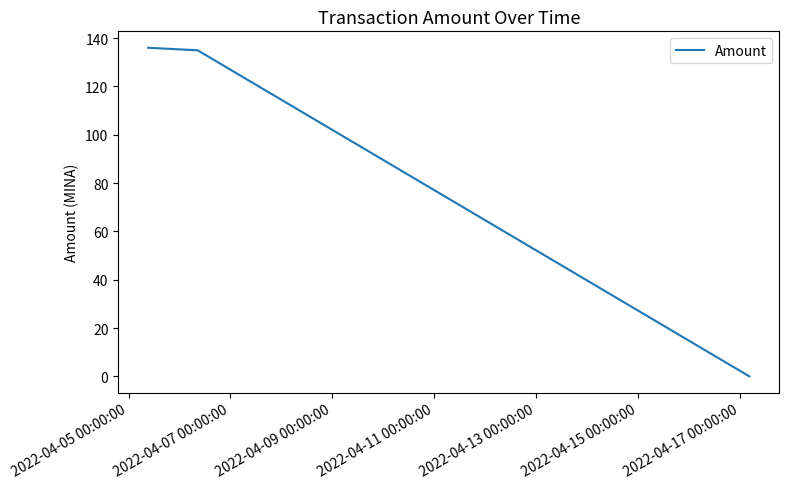

What is the sum of all values?

271.0